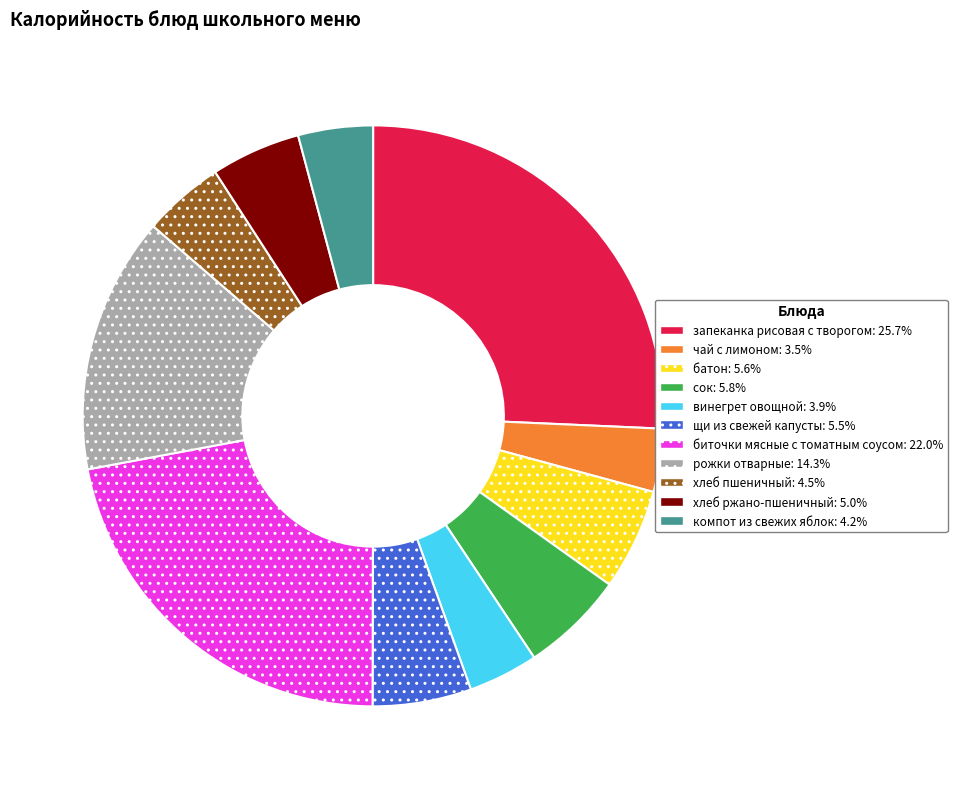

Does any single category account for the majority?

No